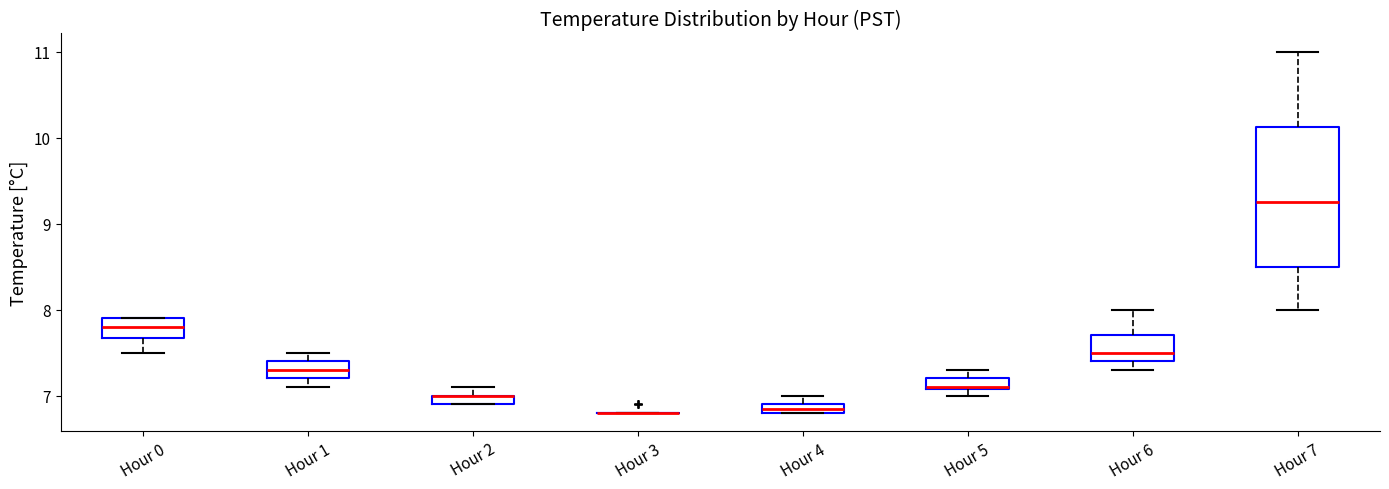

Comparing the boxes themselves (not the whiskers), which one is the tallest?

Hour 7